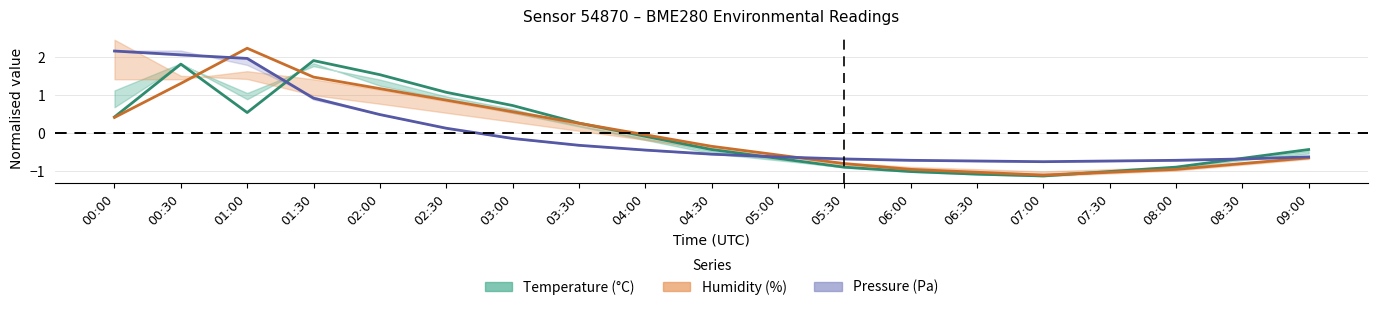

What is the difference between the second highest and minimum values in the humidity series?

2.6